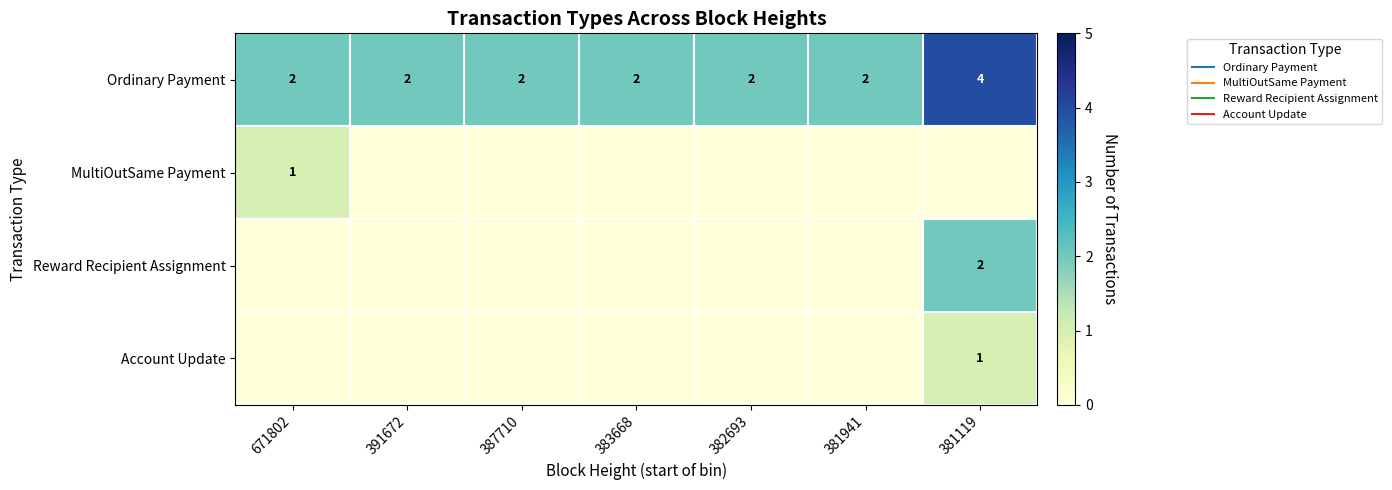

Which category has the lowest value in the MultiOutSame Payment series?

391672